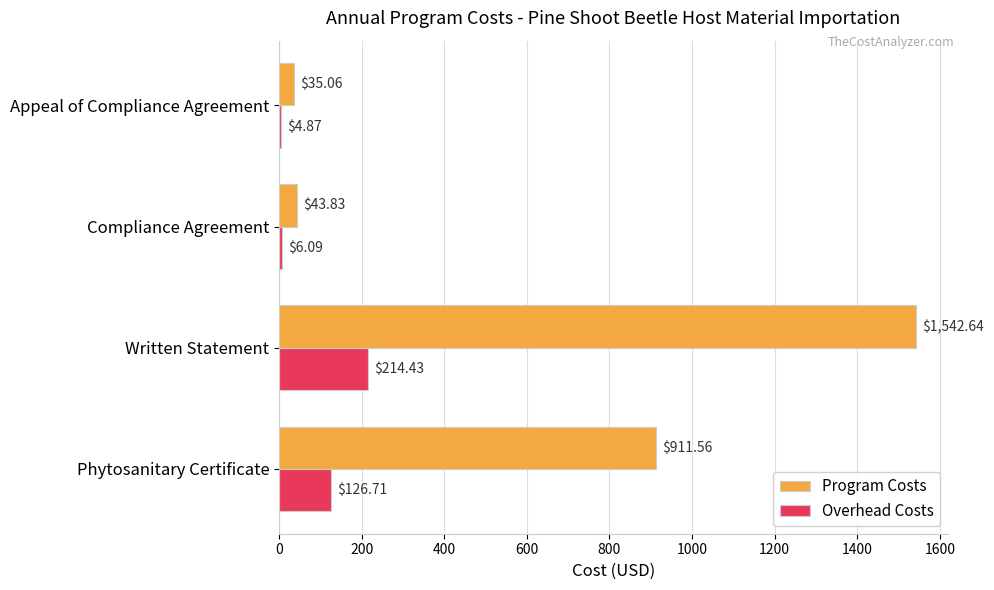

At which label does Overhead Costs reach its minimum?

Appeal of Compliance Agreement